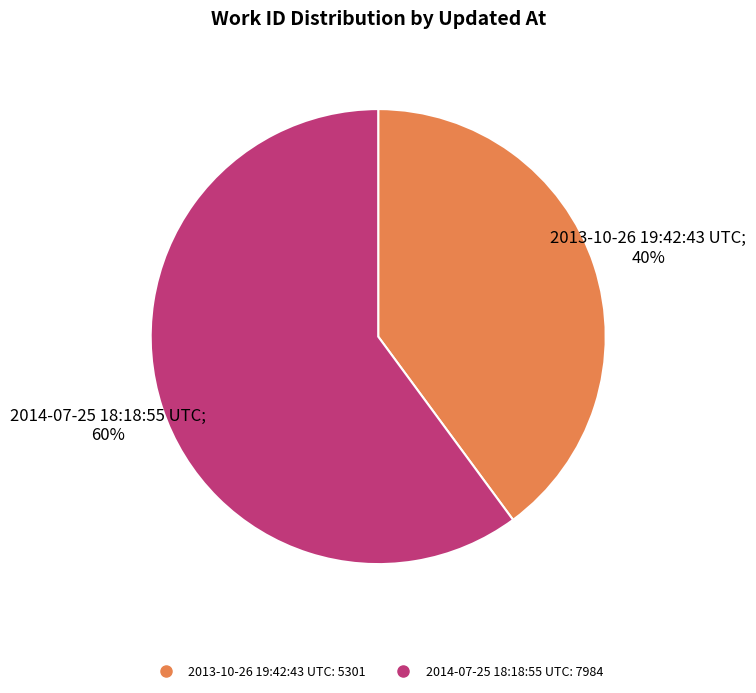

Which has a higher value, 2013-10-26 19:42:43 UTC or 2014-07-25 18:18:55 UTC?

2014-07-25 18:18:55 UTC